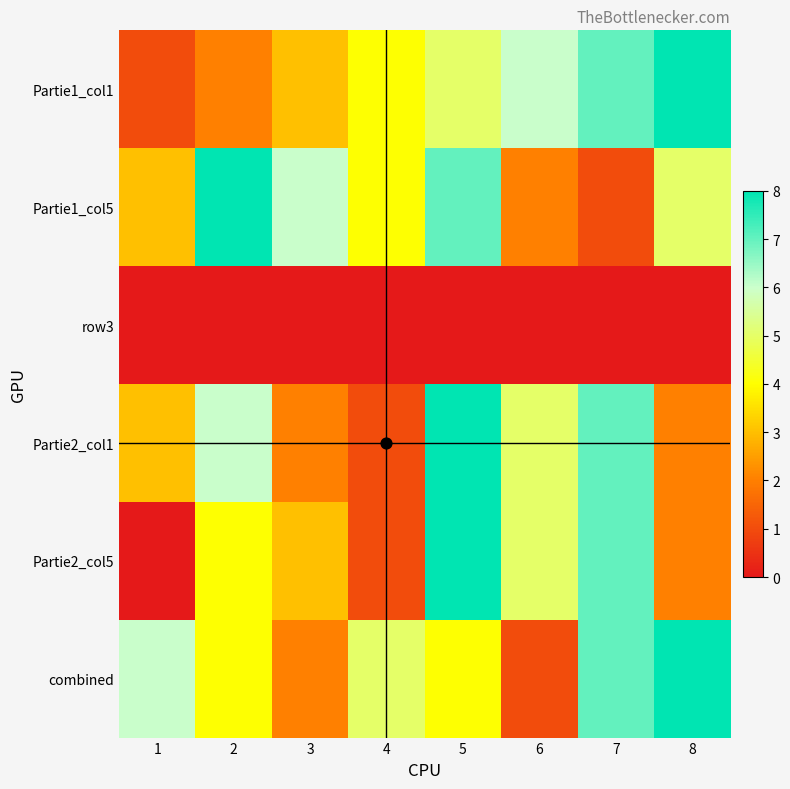

At how many categories does at least one series exceed 0?

8